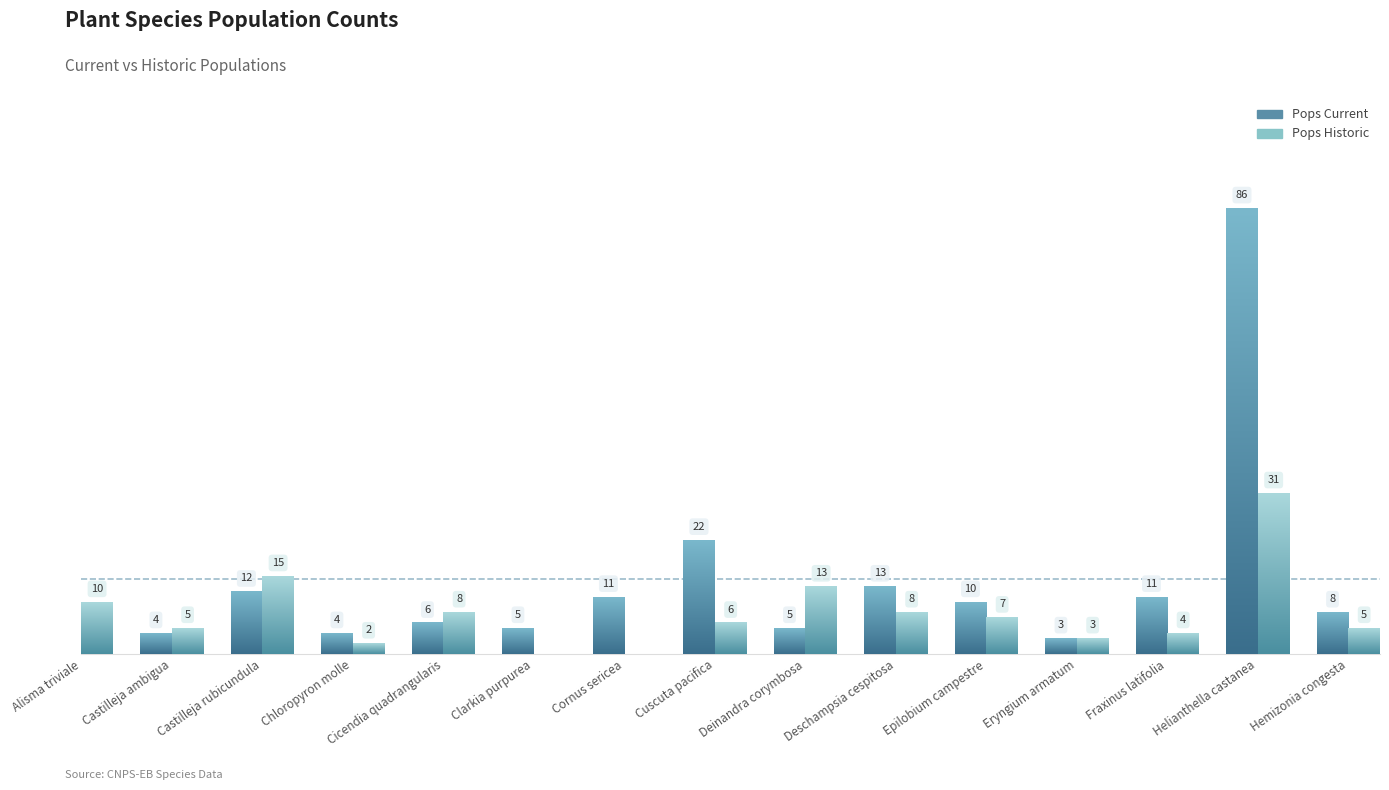

Rank the series by their average value, from highest to lowest.

Pops Current, Pops Historic